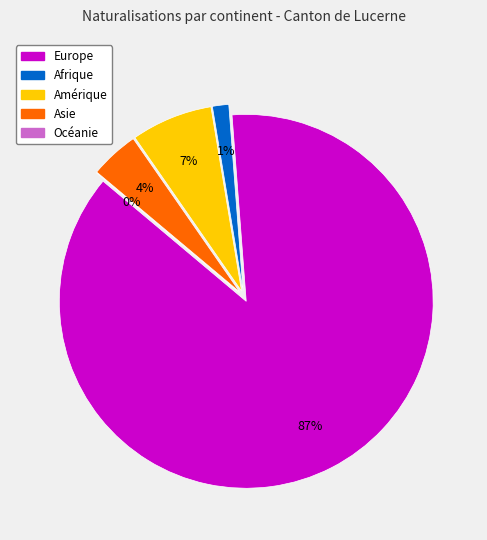

How many slices are in this pie chart?

5